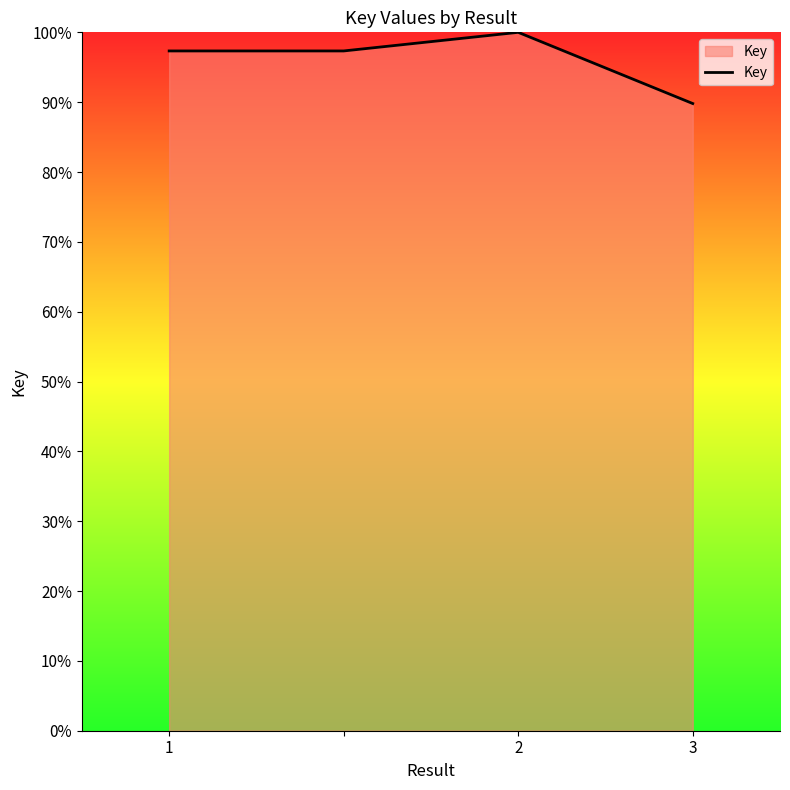

What is the average value?

96.1